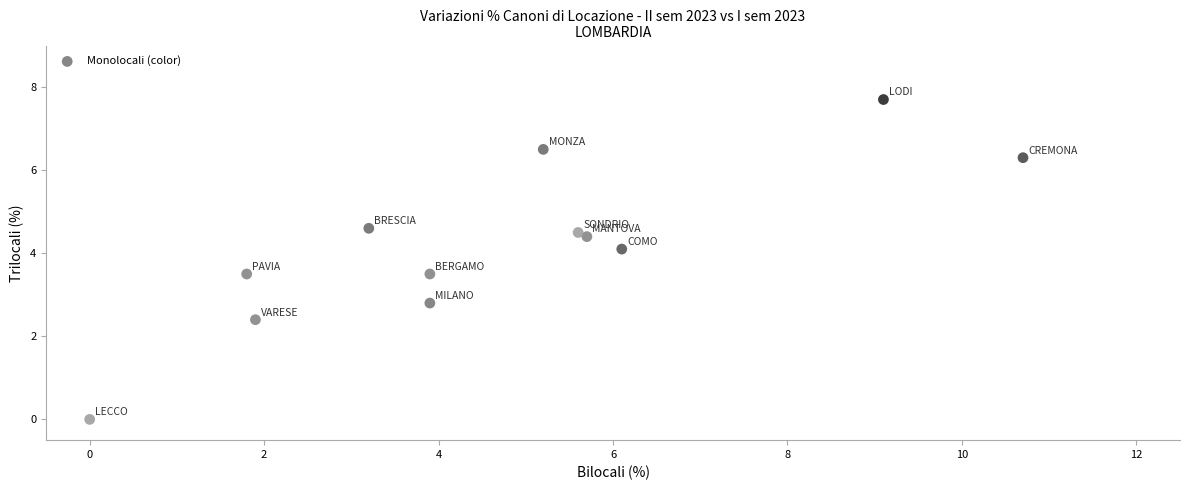

What Y value in the scatter plot is closest to 3?

2.8